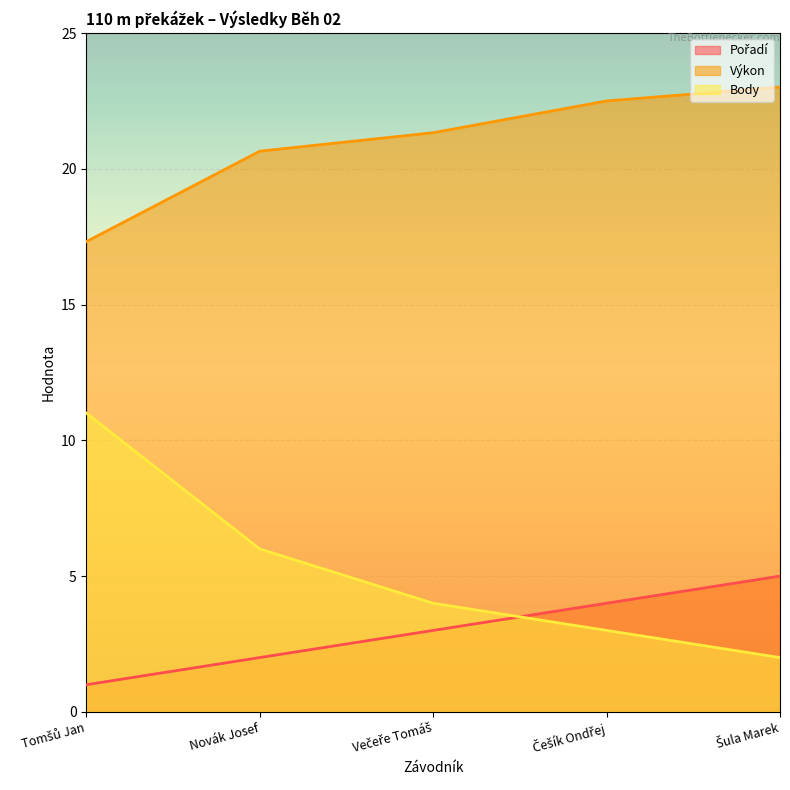

Reading left to right, what are all the values shown in this chart?

Pořadí: Tomšů Jan=1.0	Novák Josef=2.0	Večeře Tomáš=3.0	Češík Ondřej=4.0	Šula Marek=5.0
Výkon: Tomšů Jan=17.3	Novák Josef=20.6	Večeře Tomáš=21.3	Češík Ondřej=22.5	Šula Marek=23.0
Body: Tomšů Jan=11.0	Novák Josef=6.0	Večeře Tomáš=4.0	Češík Ondřej=3.0	Šula Marek=2.0